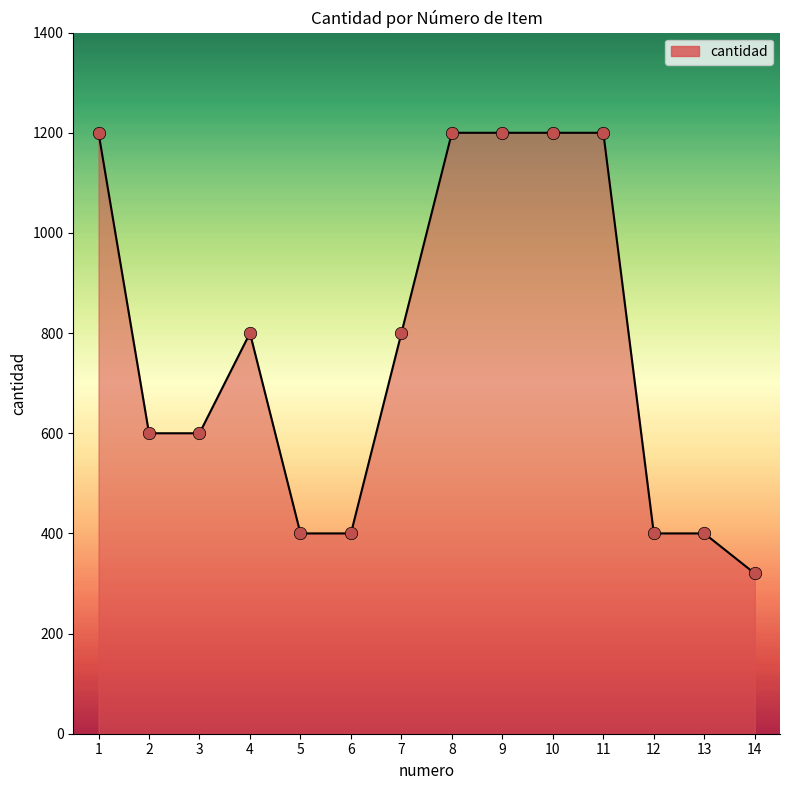

What is the change in value from 2 to 14?

-280